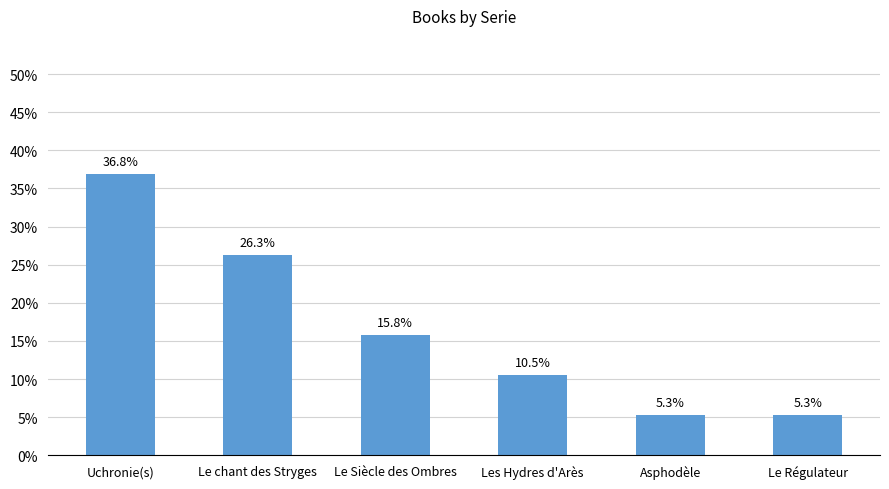

What is the label of the 1st bar from the right?

Le Régulateur